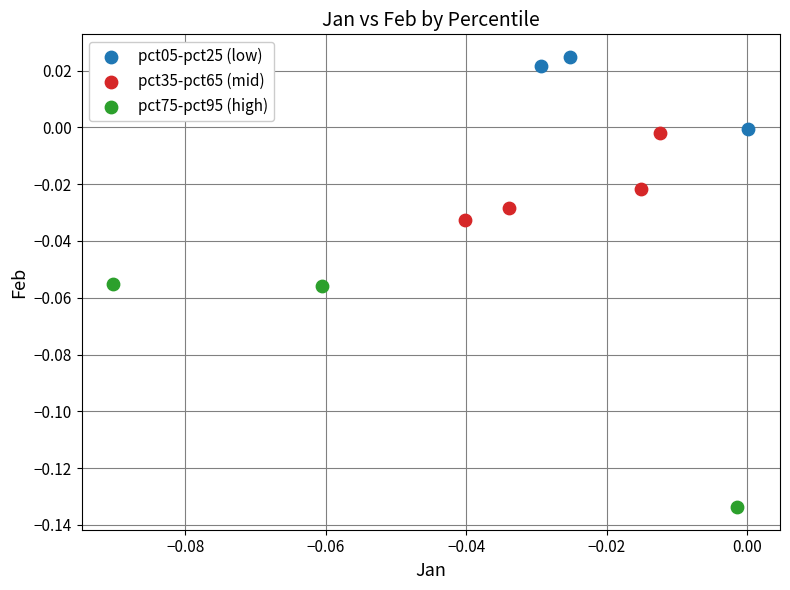

What are all the series names shown in the legend?

pct05-pct25 (low), pct35-pct65 (mid), pct75-pct95 (high)